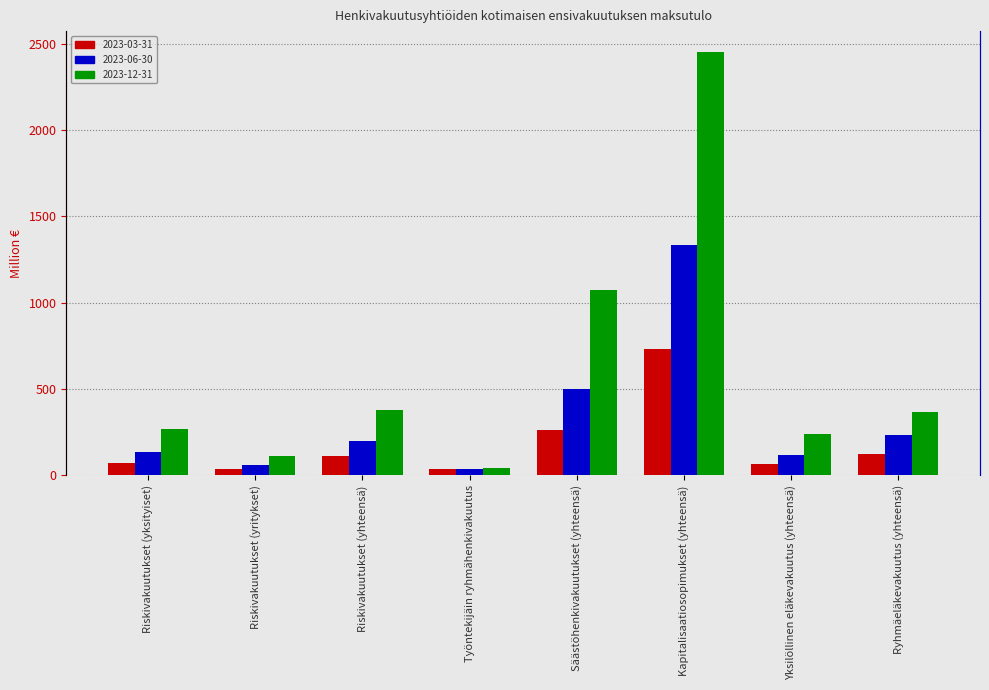

What are all the series names shown in the legend?

2023-03-31, 2023-06-30, 2023-12-31